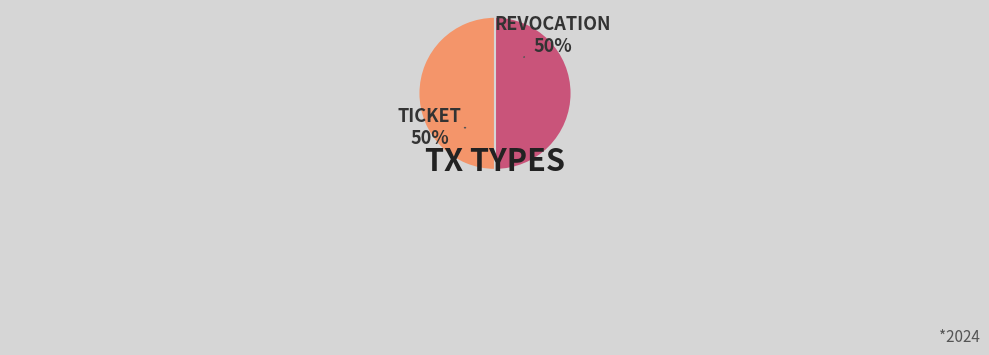

To the nearest percent, what is the average slice percentage?

50%